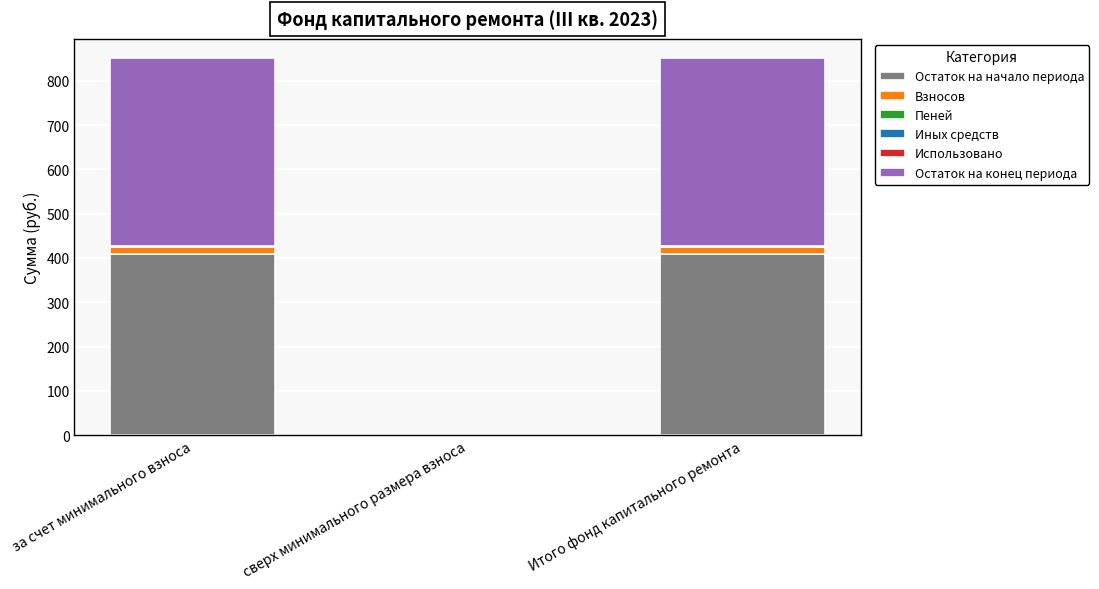

How many values in the Остаток на начало периода series exceed 408?

2